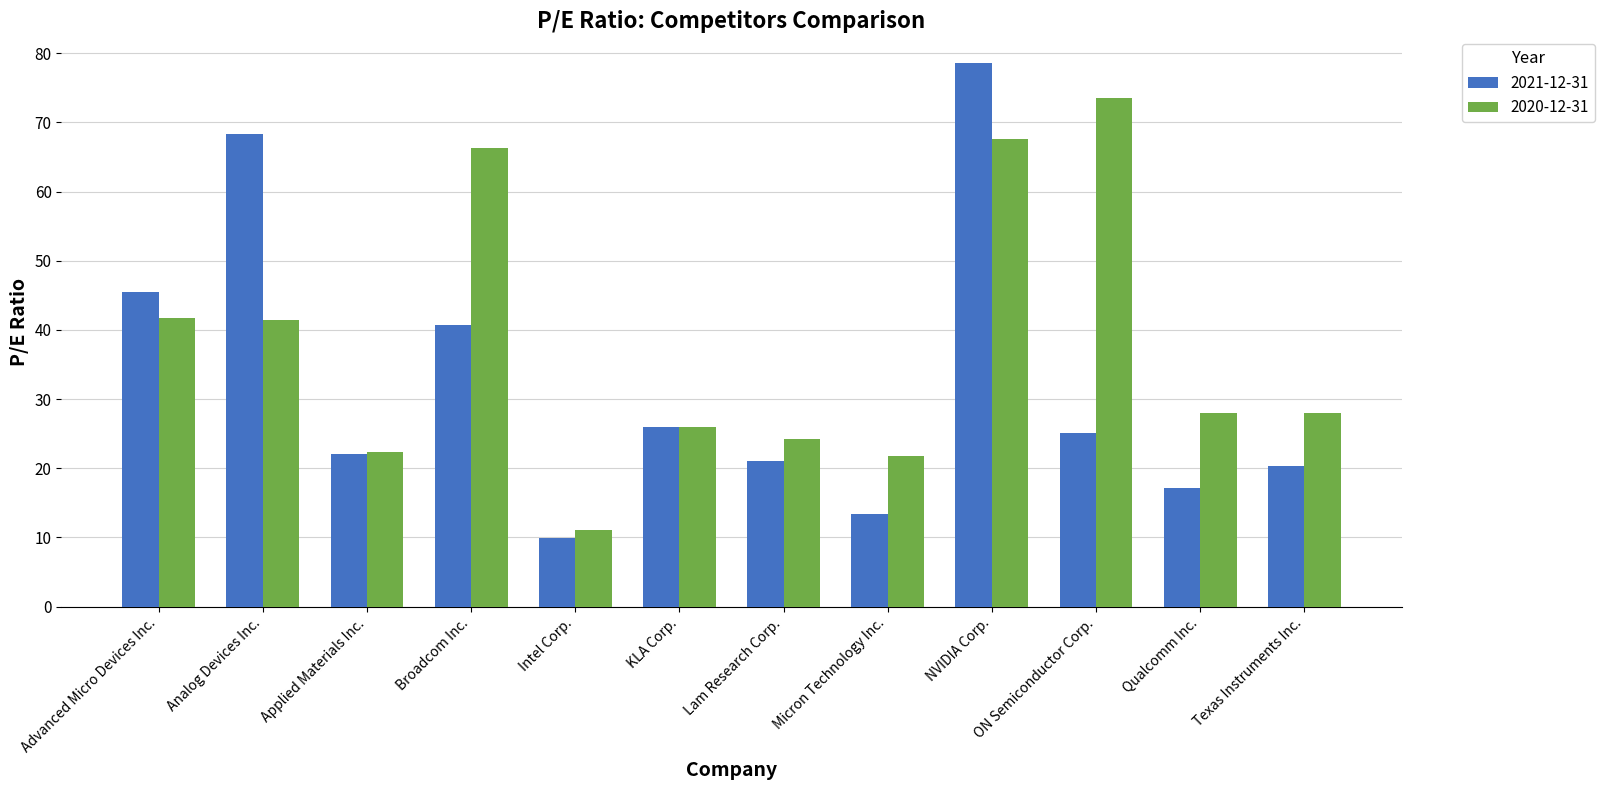

Where does the 2021-12-31 series first go above 25?

Advanced Micro Devices Inc.